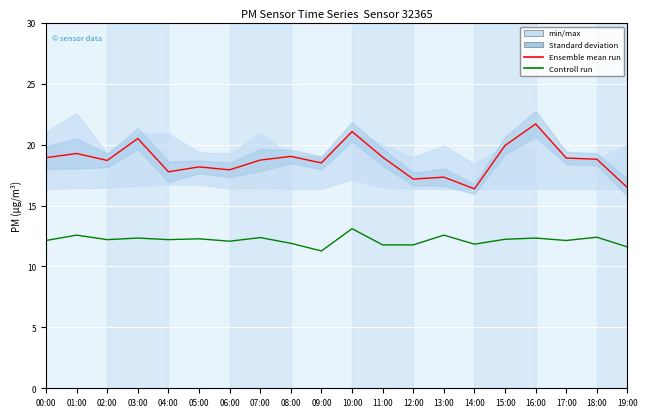

Rank the series by their maximum value, from highest to lowest.

Ensemble mean run, Controll run